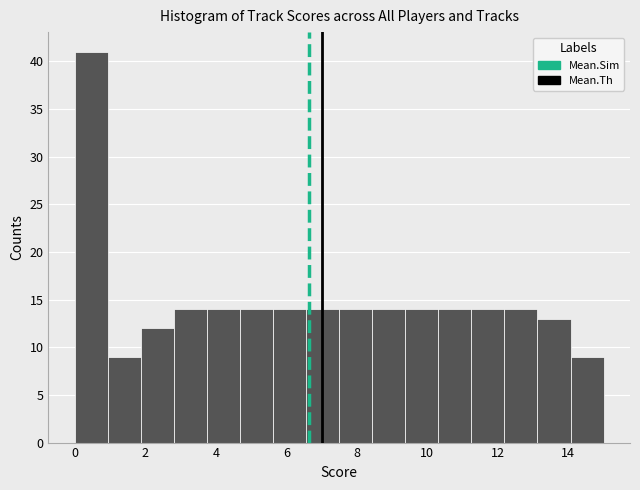

What is the height of the bar covering 5.6 to 6.6 on the x-axis? Neither the bar edges nor the heights are printed on the chart, so give them approximately, as read against the axes.

14